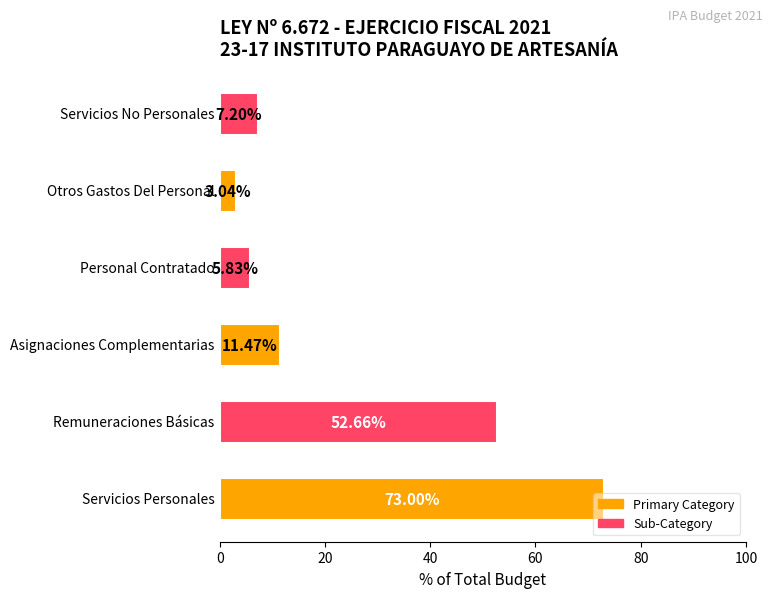

What is the average value?

25.5